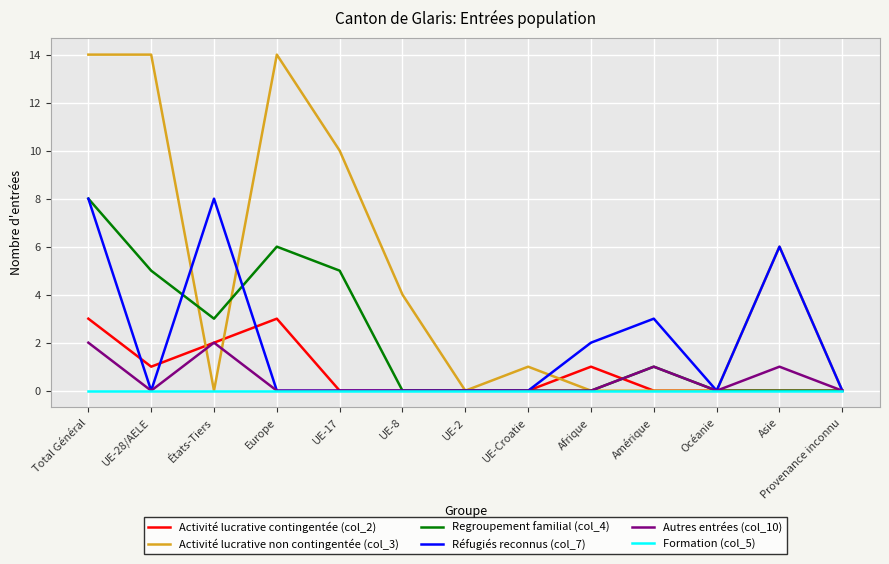

At which category is the sum across all series the highest?

Total Général